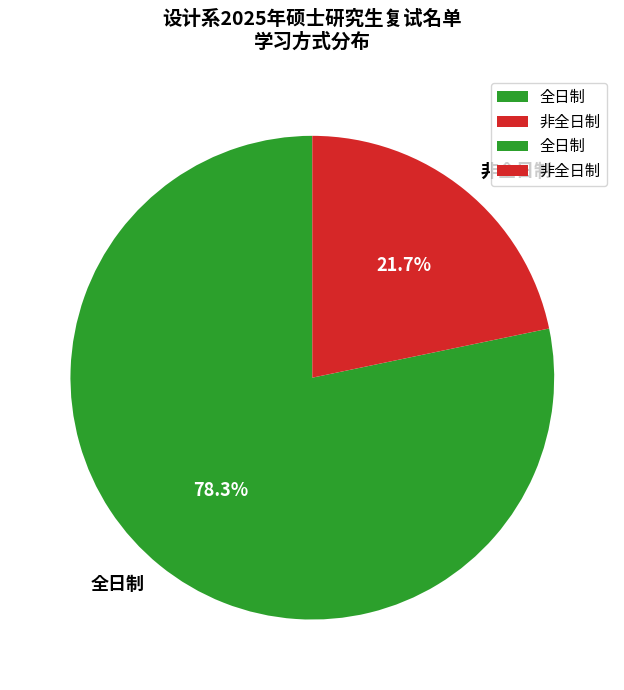

What is the ratio of the value at 非全日制 to the value at 全日制?

0.3